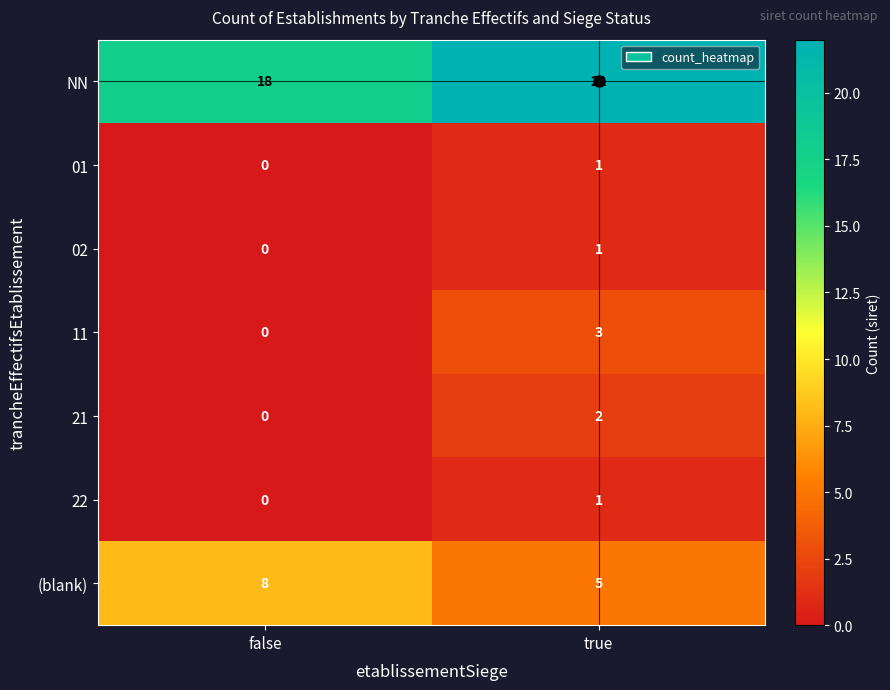

Which series has the largest total across all categories?

NN